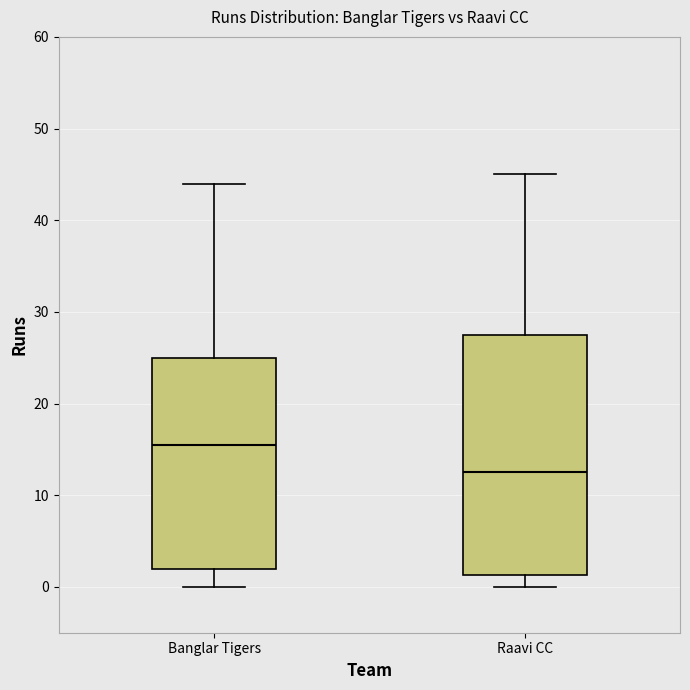

Reading left to right, read every box against the y-axis: the position of its median line, the range the box covers, and the ends of its whiskers. The values are not printed on the chart, so give them approximately, as read against the axis.

Banglar Tigers: median 16, box 2 to 25, whiskers 0 to 44
Raavi CC: median 13, box 1 to 28, whiskers 0 to 45